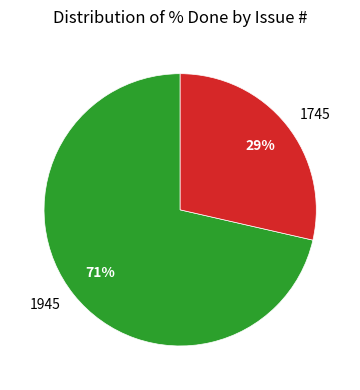

True or false: 1945 accounts for 71% of the total.

True